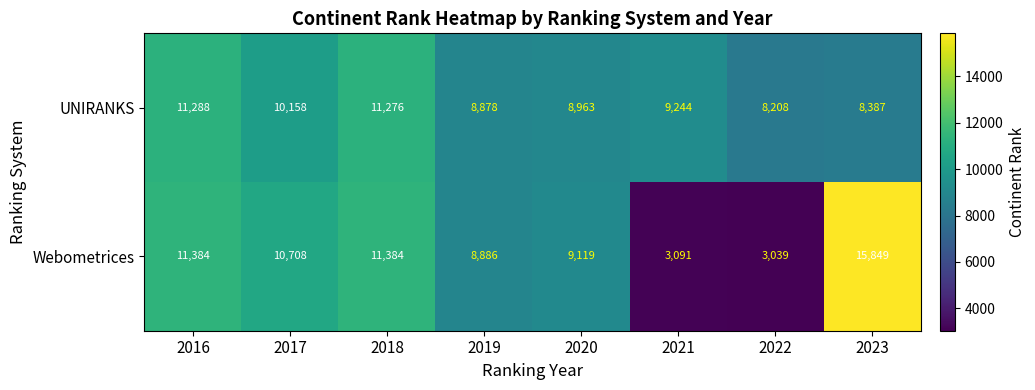

Reading right to left, list all the values displayed in this chart.

UNIRANKS: 2023=8387	2022=8208	2021=9244	2020=8963	2019=8878	2018=11276	2017=10158	2016=11288
Webometrices: 2023=15849	2022=3039	2021=3091	2020=9119	2019=8886	2018=11384	2017=10708	2016=11384